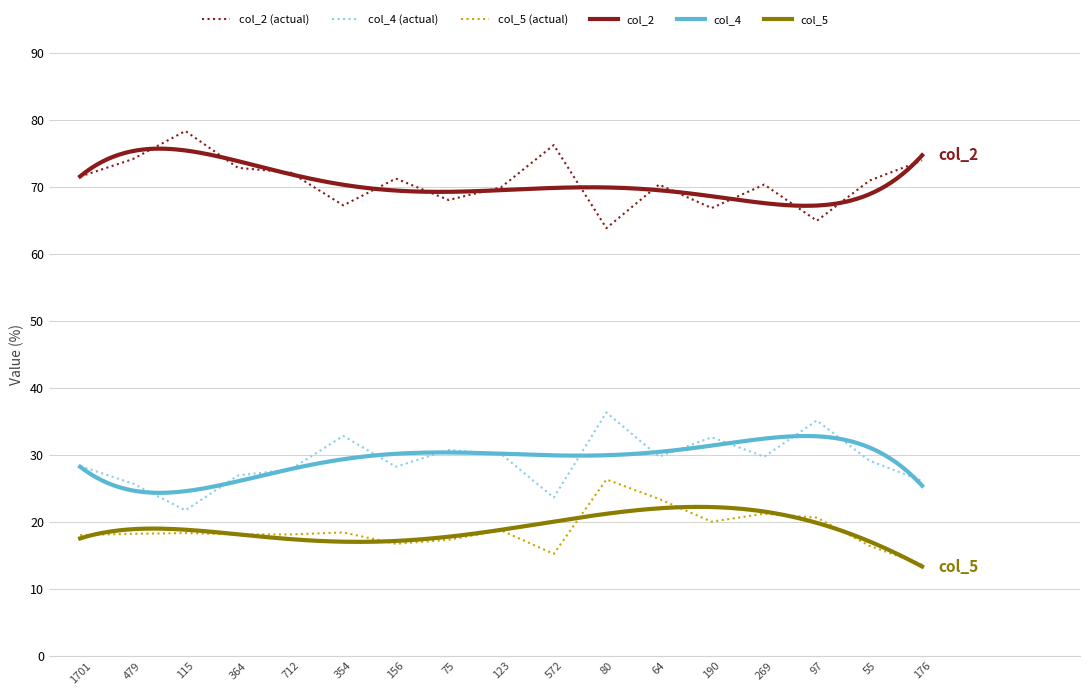

What is the value of the col_2 (actual) point at the 14th from the left?

70.3